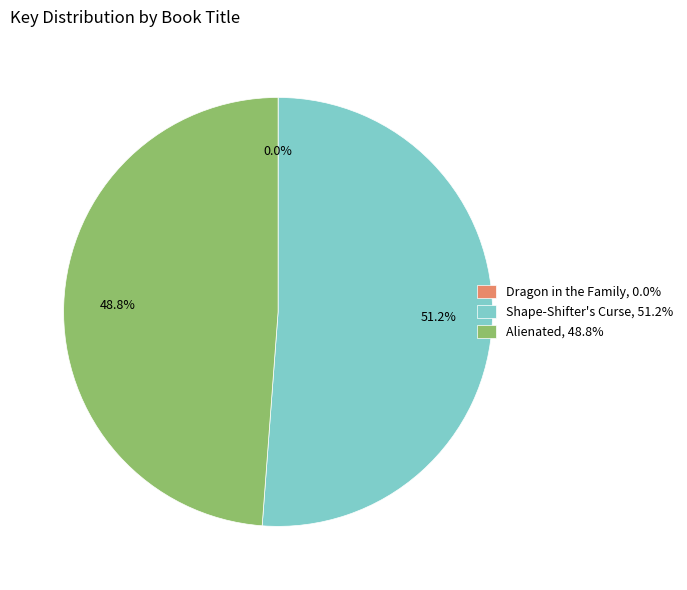

Which slice represents more than half of the pie?

Shape-Shifter's Curse, 51.2%